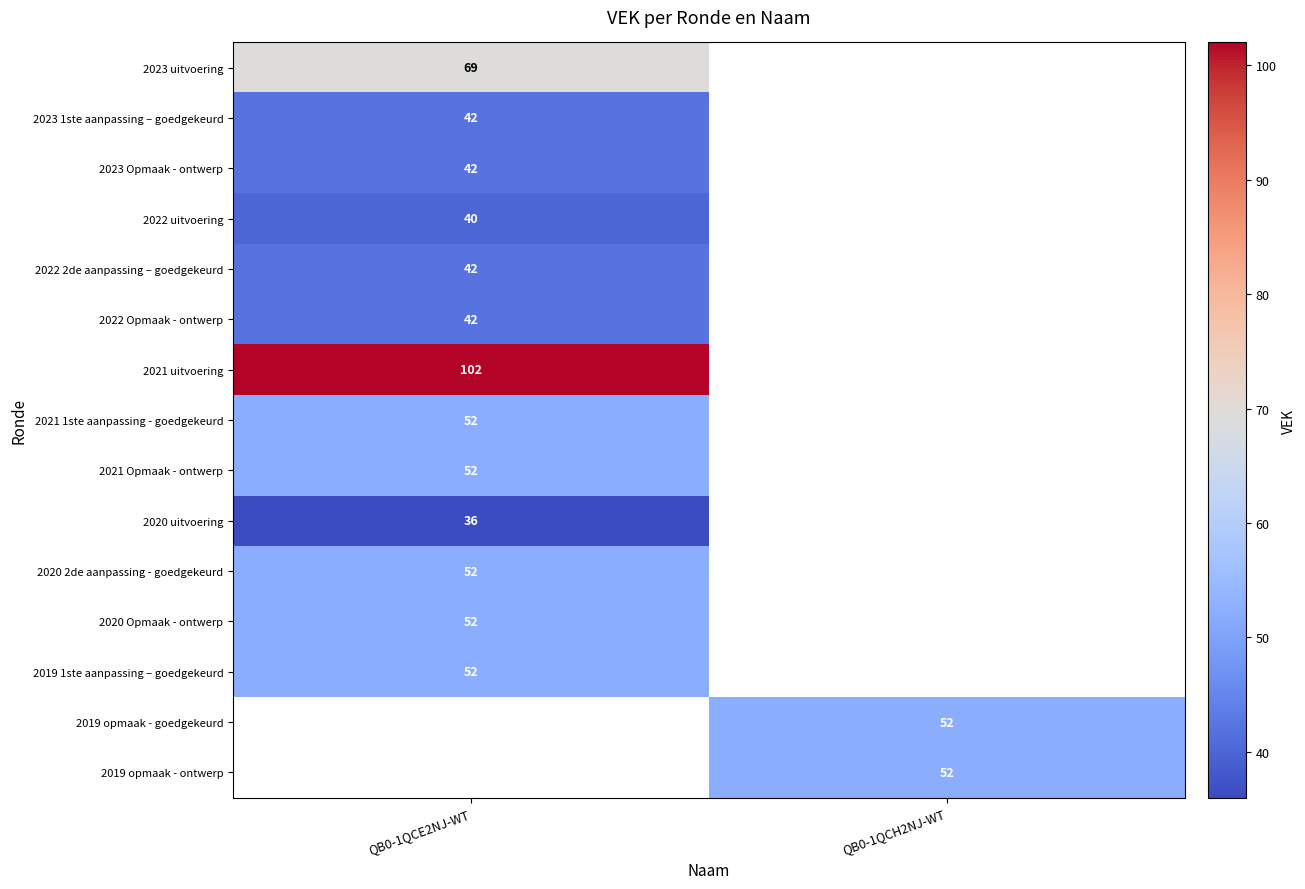

True or false: 2022 uitvoering has a value of 40 at QB0-1QCE2NJ-WT.

True